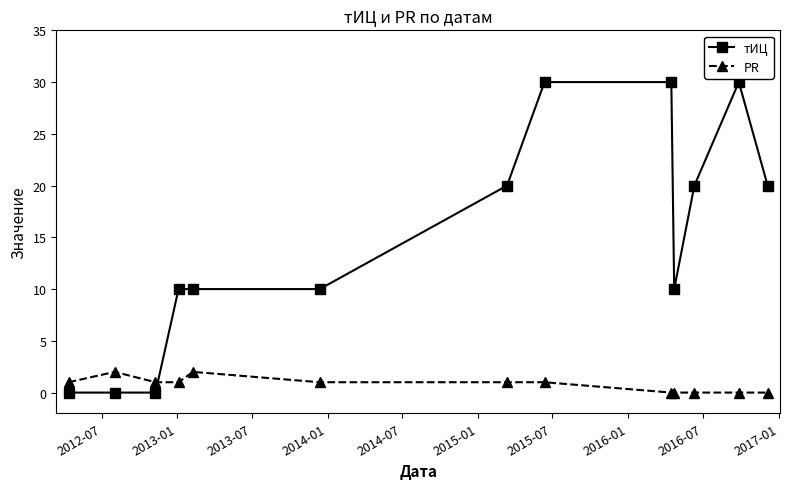

Which series has the largest total across all categories?

тИЦ